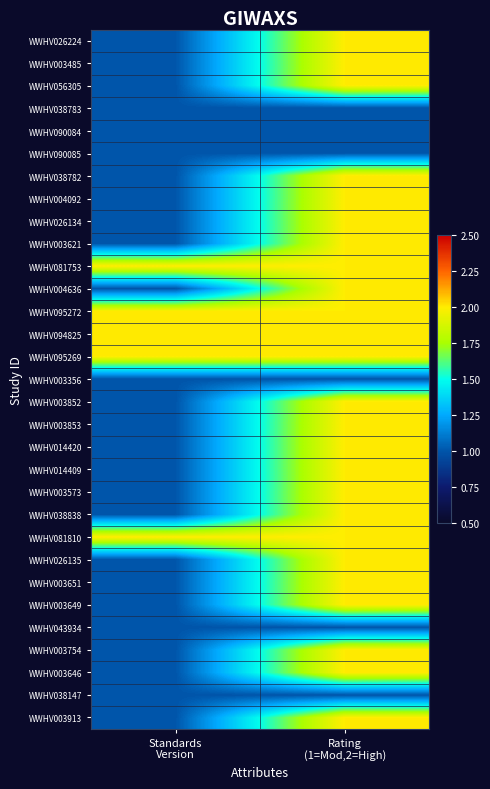

Reading right to left, transcribe all the data shown in this chart.

WWHV026224: Rating
(1=Mod,2=High)=2	Standards
Version=1
WWHV003485: Rating
(1=Mod,2=High)=2	Standards
Version=1
WWHV056305: Rating
(1=Mod,2=High)=2	Standards
Version=1
WWHV038783: Rating
(1=Mod,2=High)=1	Standards
Version=1
WWHV090084: Rating
(1=Mod,2=High)=1	Standards
Version=1
WWHV090085: Rating
(1=Mod,2=High)=1	Standards
Version=1
WWHV038782: Rating
(1=Mod,2=High)=2	Standards
Version=1
WWHV004092: Rating
(1=Mod,2=High)=2	Standards
Version=1
WWHV026134: Rating
(1=Mod,2=High)=2	Standards
Version=1
WWHV003621: Rating
(1=Mod,2=High)=2	Standards
Version=1
WWHV081753: Rating
(1=Mod,2=High)=2	Standards
Version=2
WWHV004636: Rating
(1=Mod,2=High)=2	Standards
Version=1
WWHV095272: Rating
(1=Mod,2=High)=2	Standards
Version=2
WWHV094825: Rating
(1=Mod,2=High)=2	Standards
Version=2
WWHV095269: Rating
(1=Mod,2=High)=2	Standards
Version=2
WWHV003356: Rating
(1=Mod,2=High)=1	Standards
Version=1
WWHV003852: Rating
(1=Mod,2=High)=2	Standards
Version=1
WWHV003853: Rating
(1=Mod,2=High)=2	Standards
Version=1
WWHV014420: Rating
(1=Mod,2=High)=2	Standards
Version=1
WWHV014409: Rating
(1=Mod,2=High)=2	Standards
Version=1
WWHV003573: Rating
(1=Mod,2=High)=2	Standards
Version=1
WWHV038838: Rating
(1=Mod,2=High)=2	Standards
Version=1
WWHV081810: Rating
(1=Mod,2=High)=2	Standards
Version=2
WWHV026135: Rating
(1=Mod,2=High)=2	Standards
Version=1
WWHV003651: Rating
(1=Mod,2=High)=2	Standards
Version=1
WWHV003649: Rating
(1=Mod,2=High)=2	Standards
Version=1
WWHV043934: Rating
(1=Mod,2=High)=1	Standards
Version=1
WWHV003754: Rating
(1=Mod,2=High)=2	Standards
Version=1
WWHV003646: Rating
(1=Mod,2=High)=2	Standards
Version=1
WWHV038147: Rating
(1=Mod,2=High)=1	Standards
Version=1
WWHV003913: Rating
(1=Mod,2=High)=2	Standards
Version=1